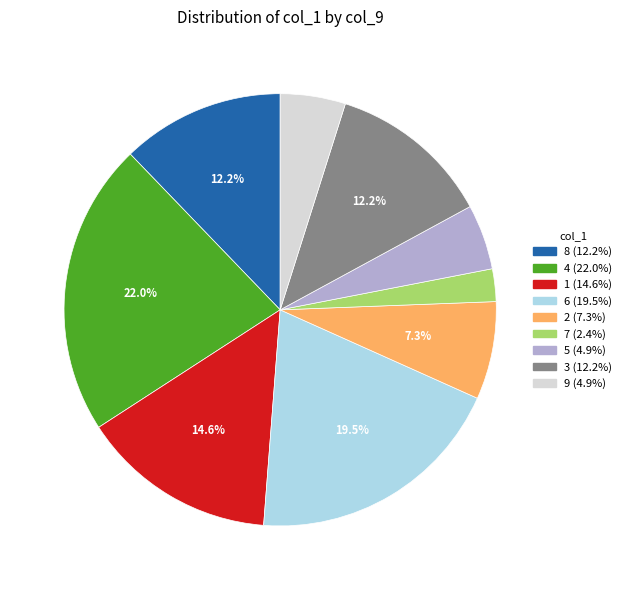

Is there any slice that represents more than half of the pie?

No